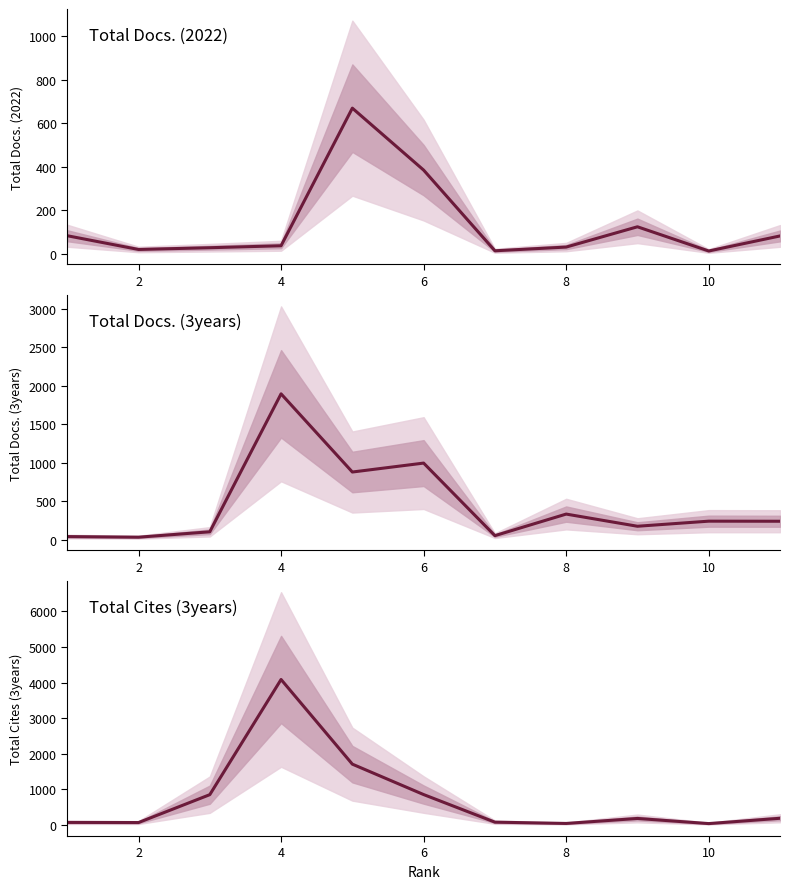

What is the minimum value for Total Cites (3years)?

39